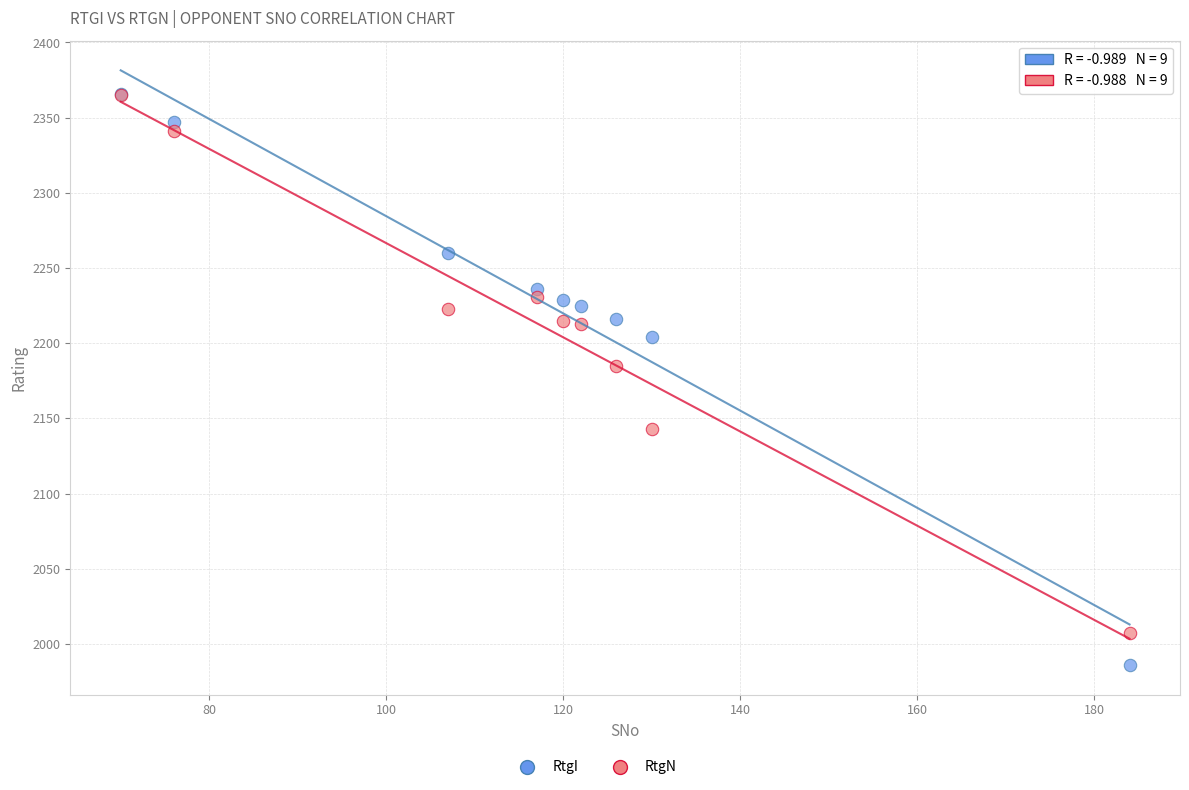

Across all series, what Y value is closest to 2176?

2185